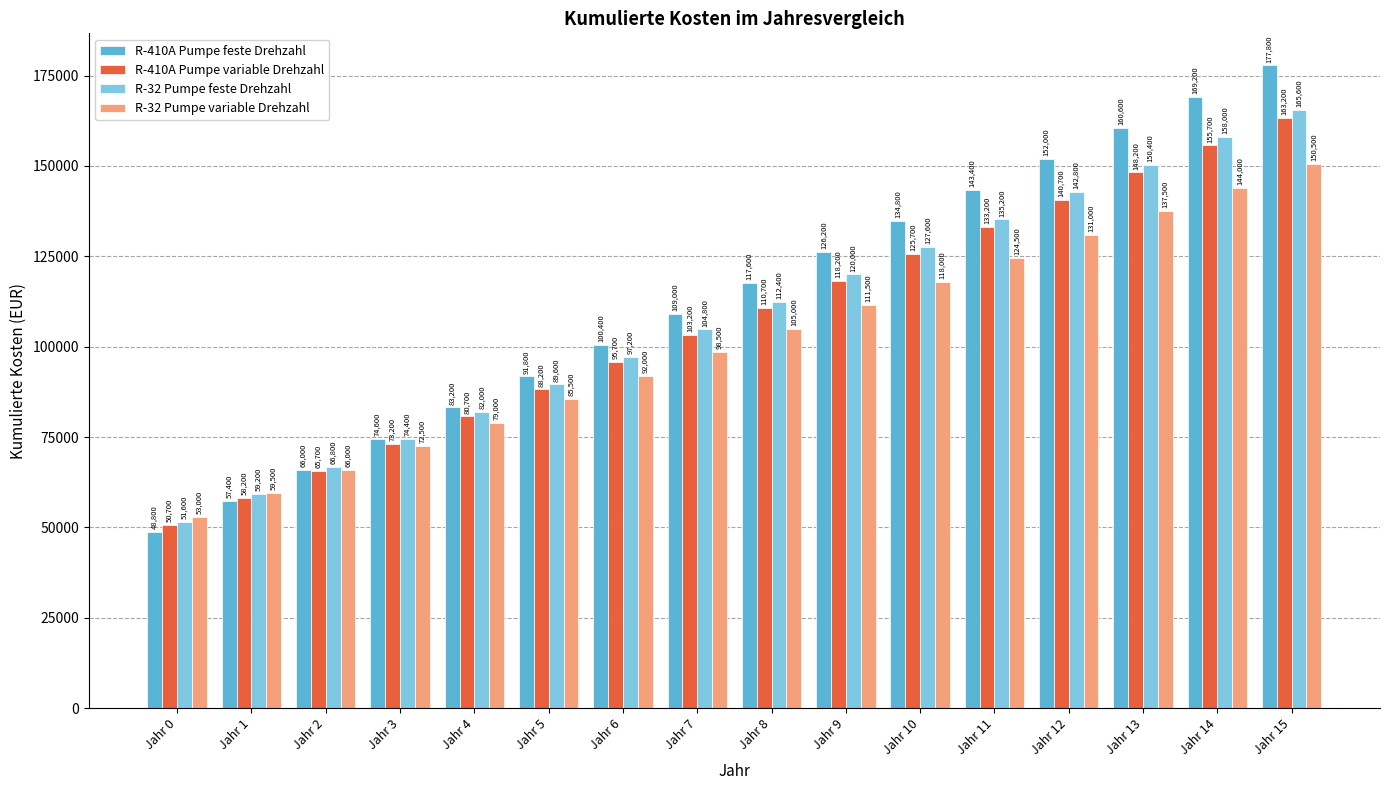

What is the value of the R-410A Pumpe feste Drehzahl bar at the 8th from the left?

109000